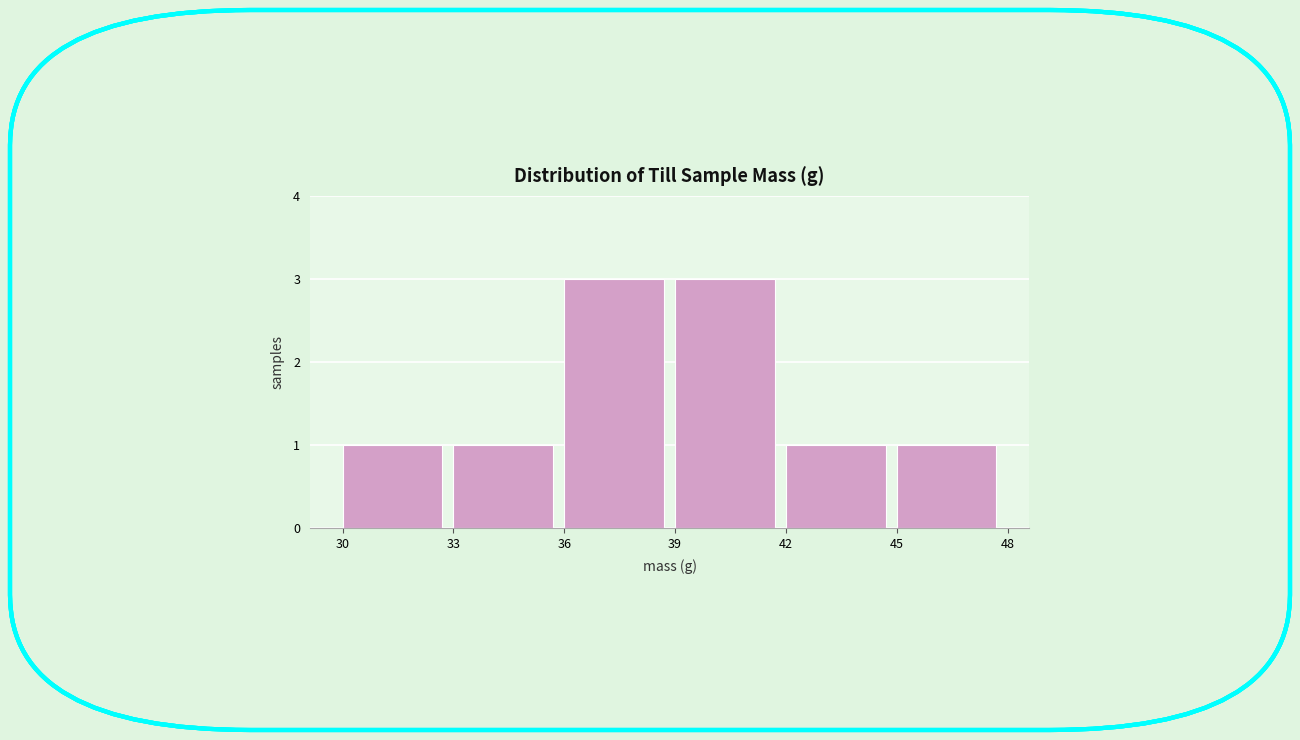

How tall is the bar that spans 36 to 39 on the x-axis? The values are not printed on the chart, so give them approximately, as read against the axis.

3